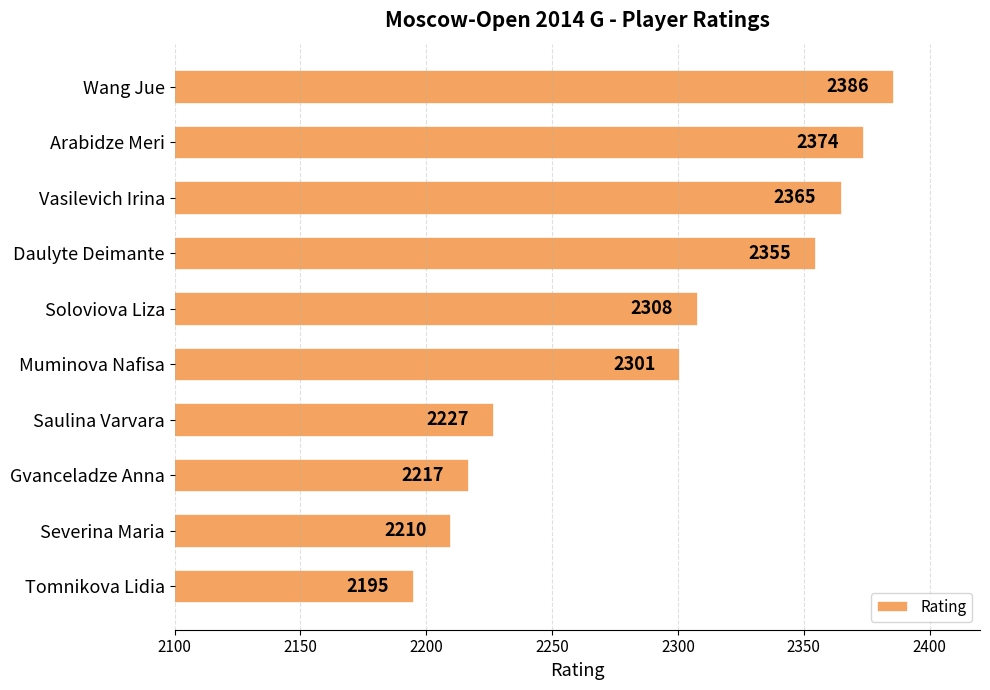

Reading top to bottom, list all the values displayed in this chart.

2386	2374	2365	2355	2308	2301	2227	2217	2210	2195